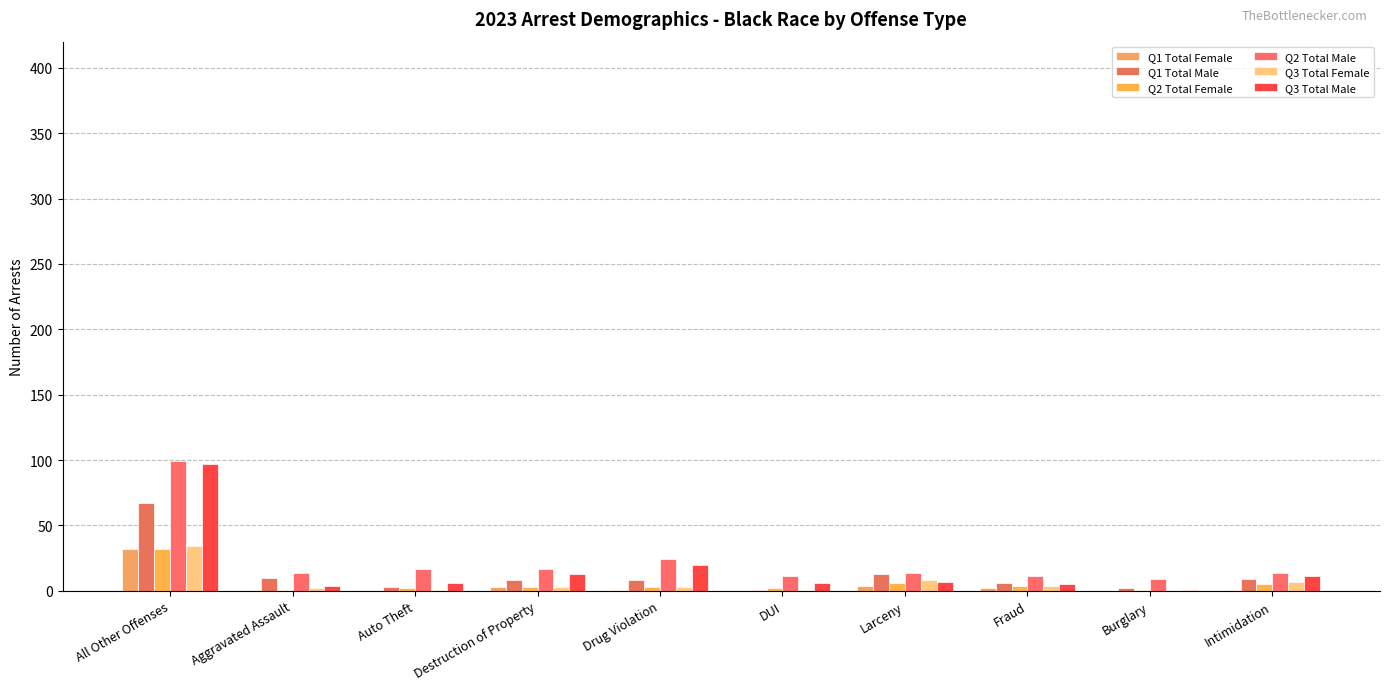

What position from the left is Fraud?

8